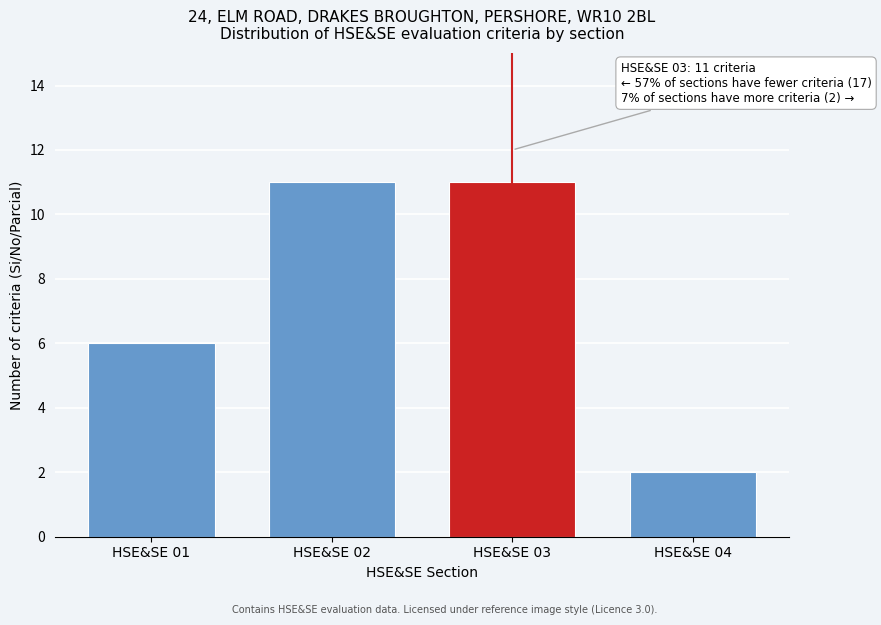

Reading left to right, extract all data points from this chart.

HSE&SE 01=6	HSE&SE 02=11	HSE&SE 03=11	HSE&SE 04=2